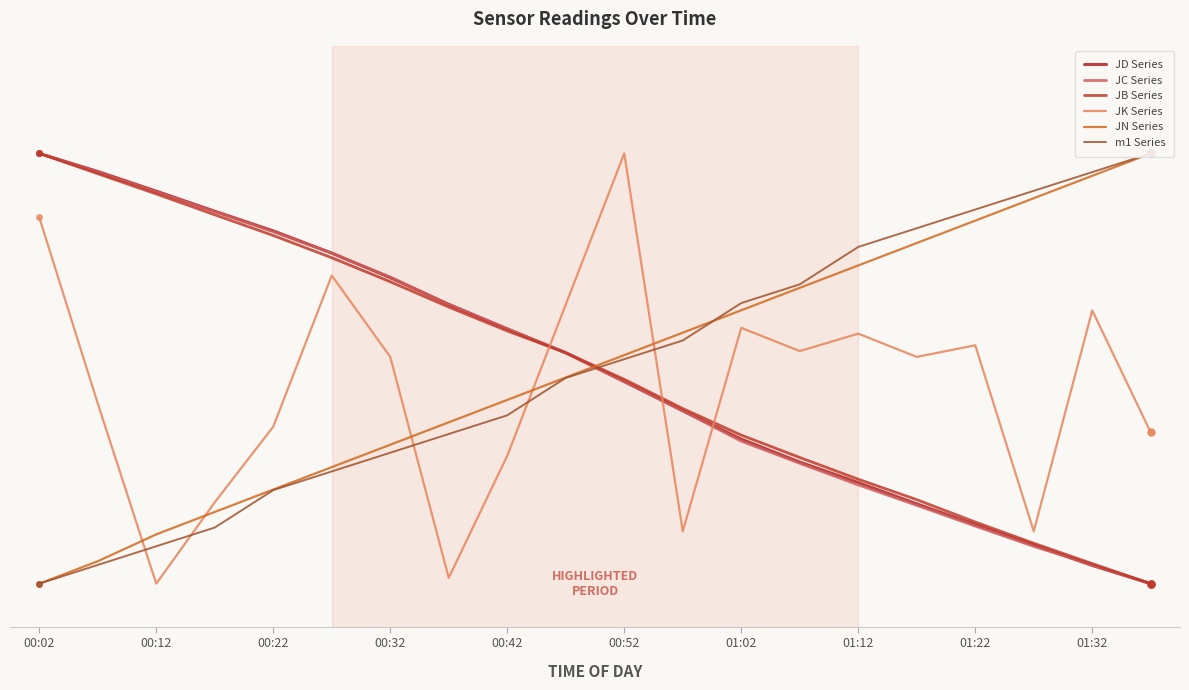

How many distinct data groups are displayed?

6